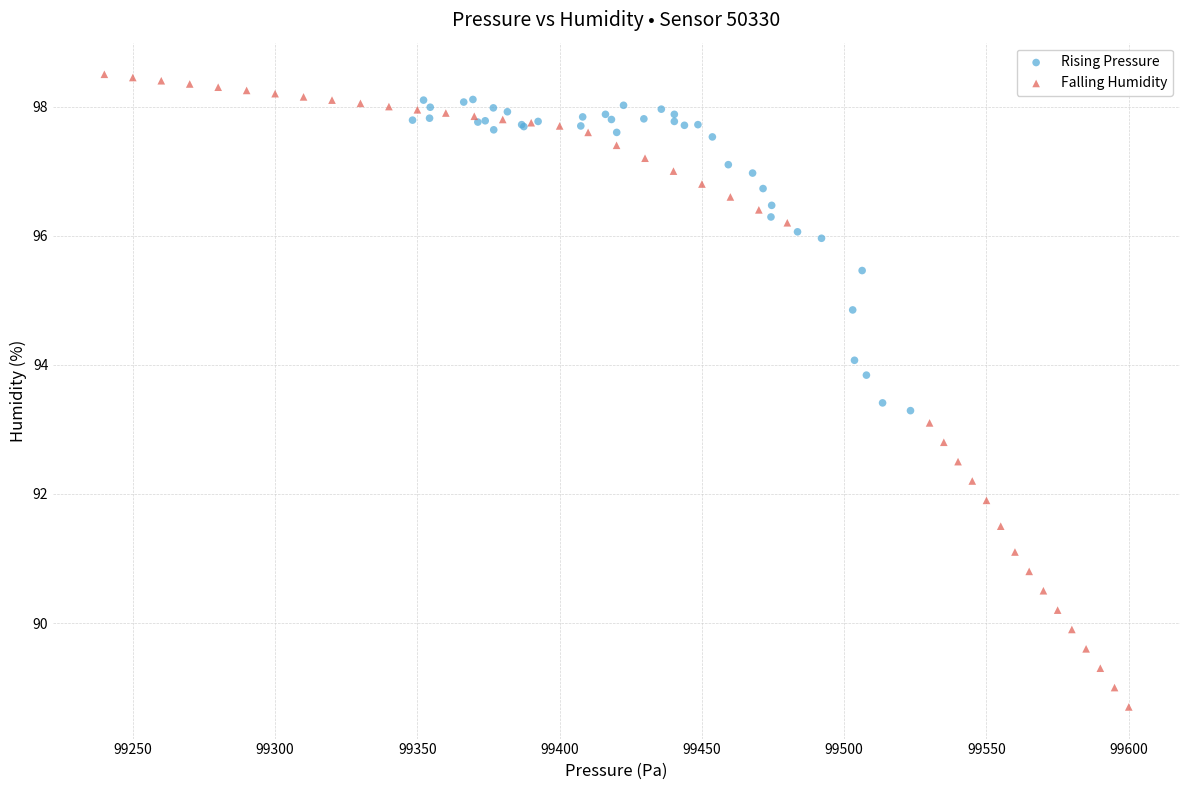

Which series has the largest Y range (max minus min)?

Falling Humidity